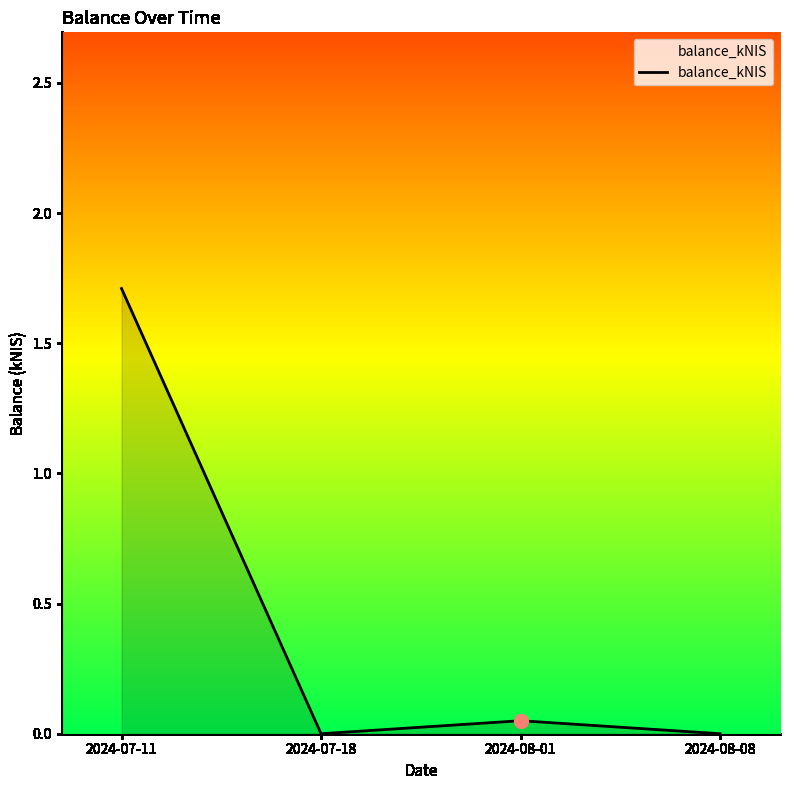

What is the sum of the values at 2024-07-11 and 2024-07-18?

1.7